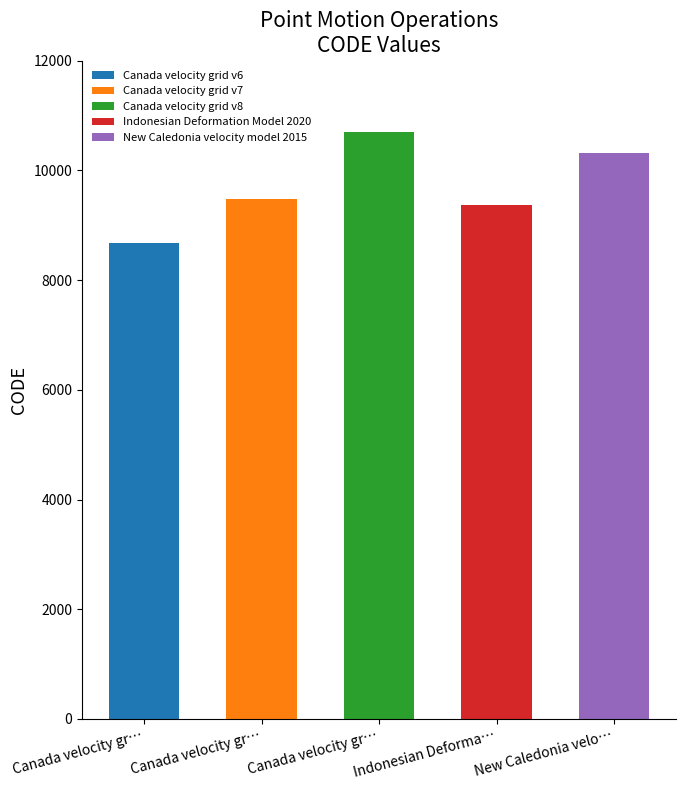

What is the maximum value shown in the chart?

10707